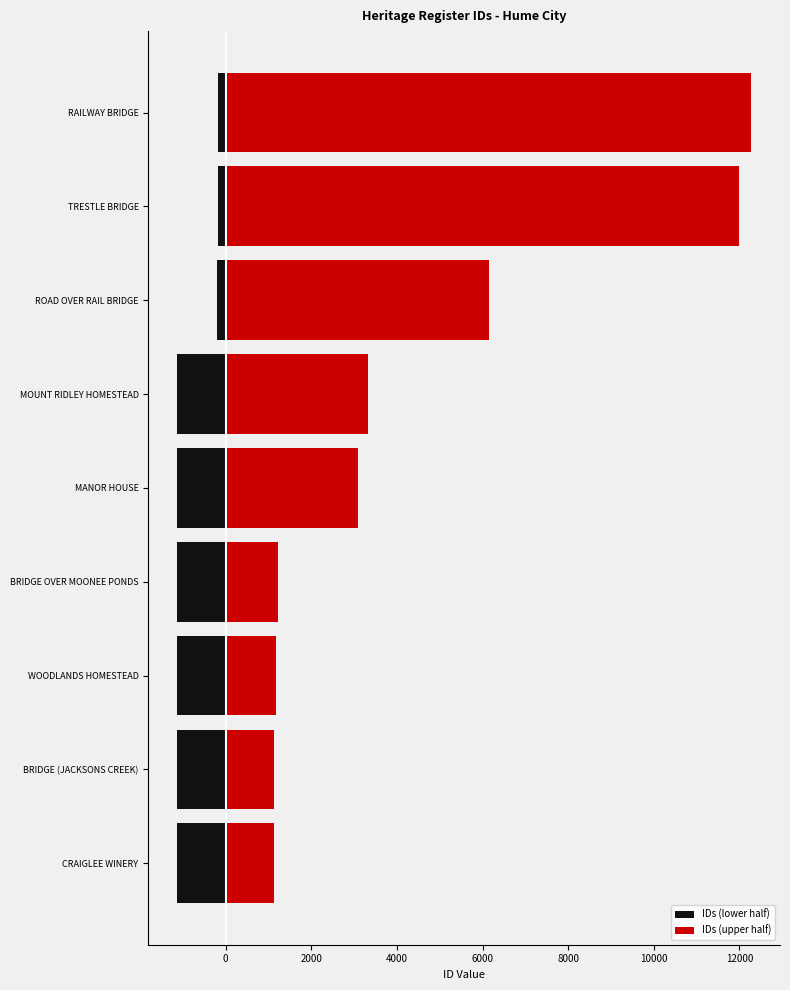

How many bars are there in each group?

2